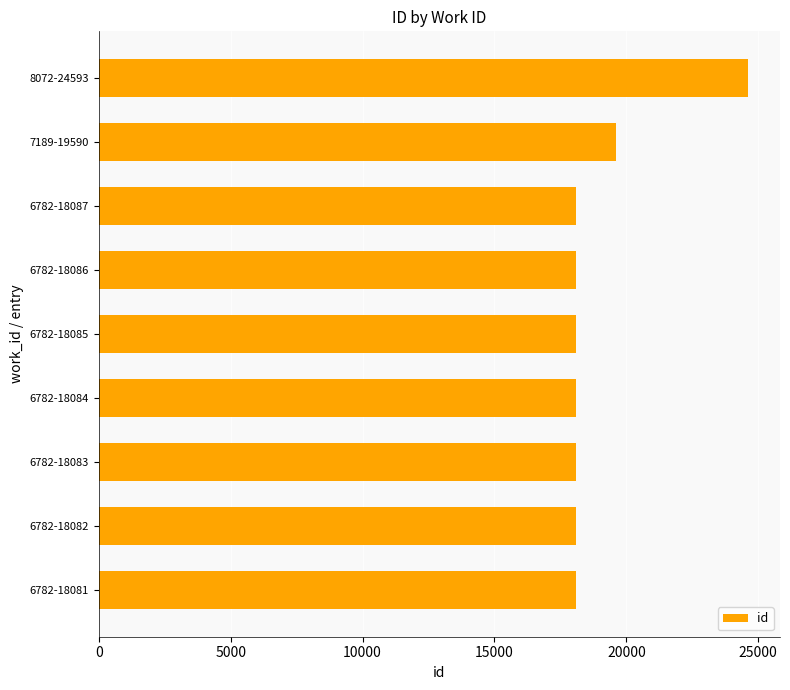

True or false: the data shows 18081 at 6782-18081.

True